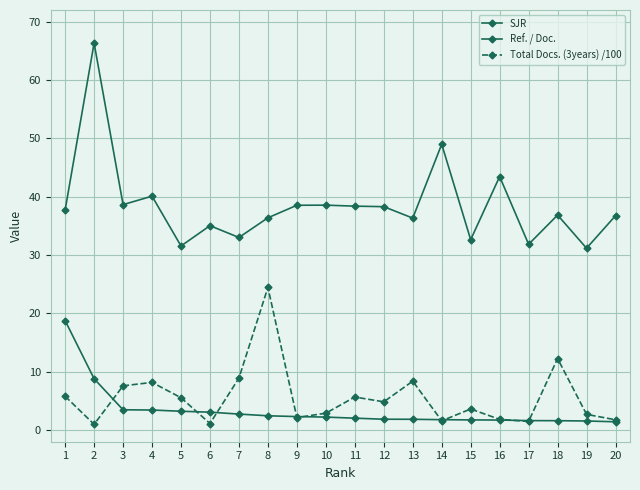

Rank the series at 4 from highest to lowest value.

Ref. / Doc., Total Docs. (3years) /100, SJR